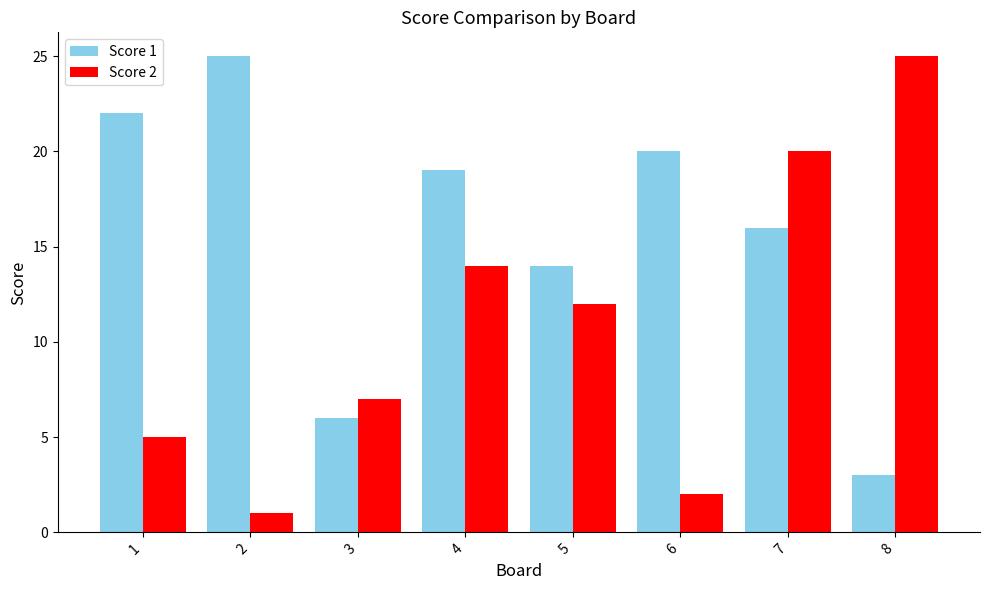

What is the value of the Score 2 bar at the 1st from the left?

5